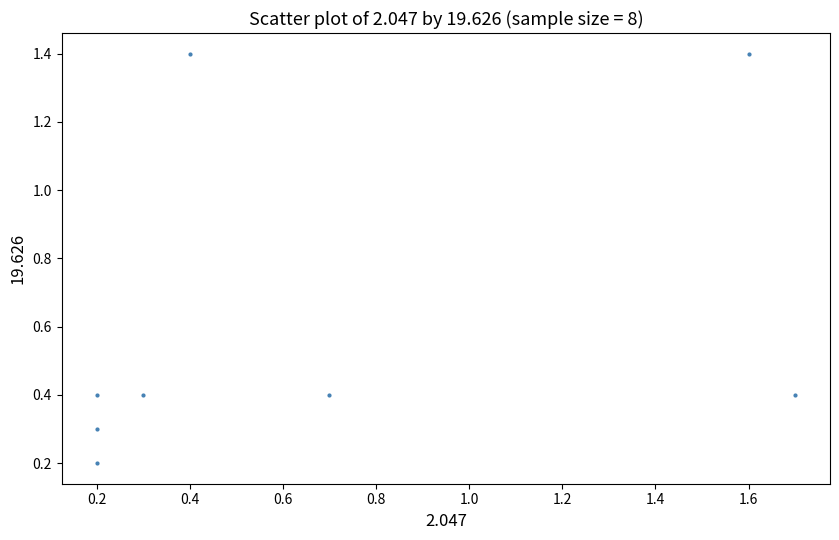

What is the average X value?

0.7